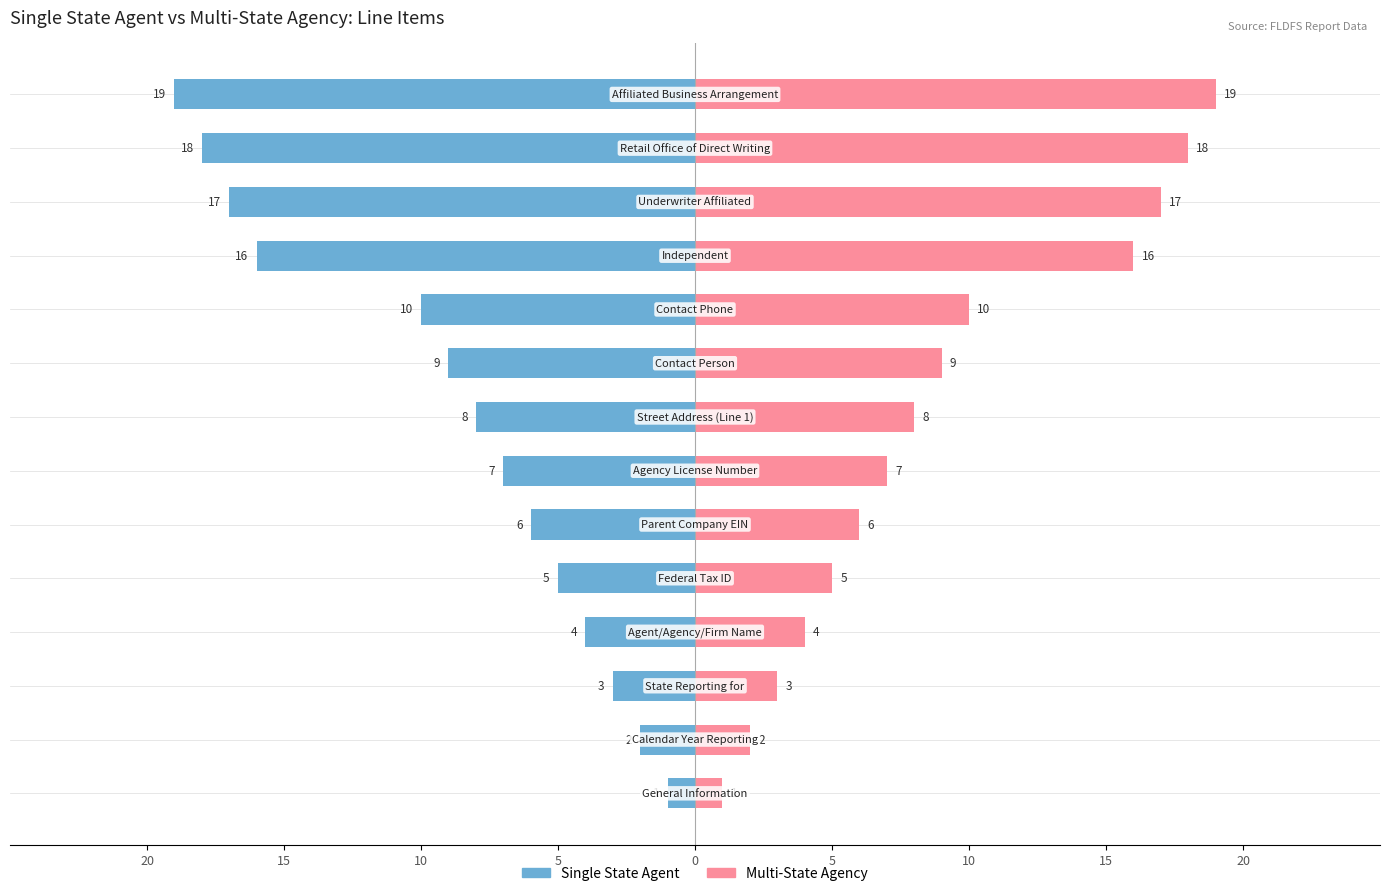

What is the value of the Multi-State Agency bar at the 13th from the left?

18